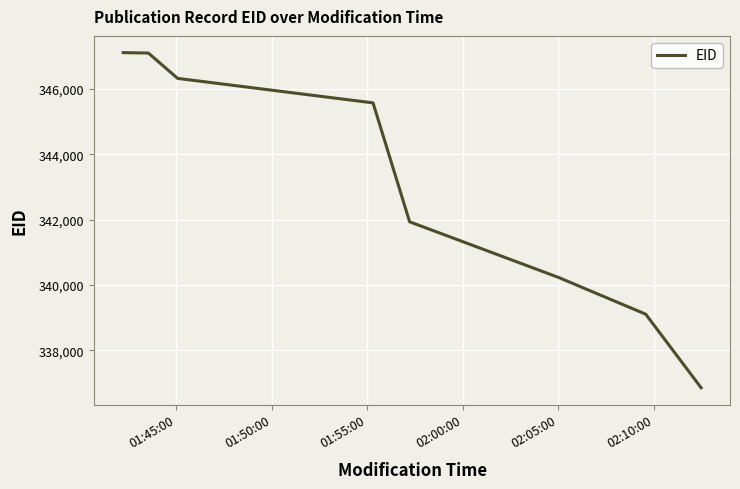

What is the sum of all values?

2744235